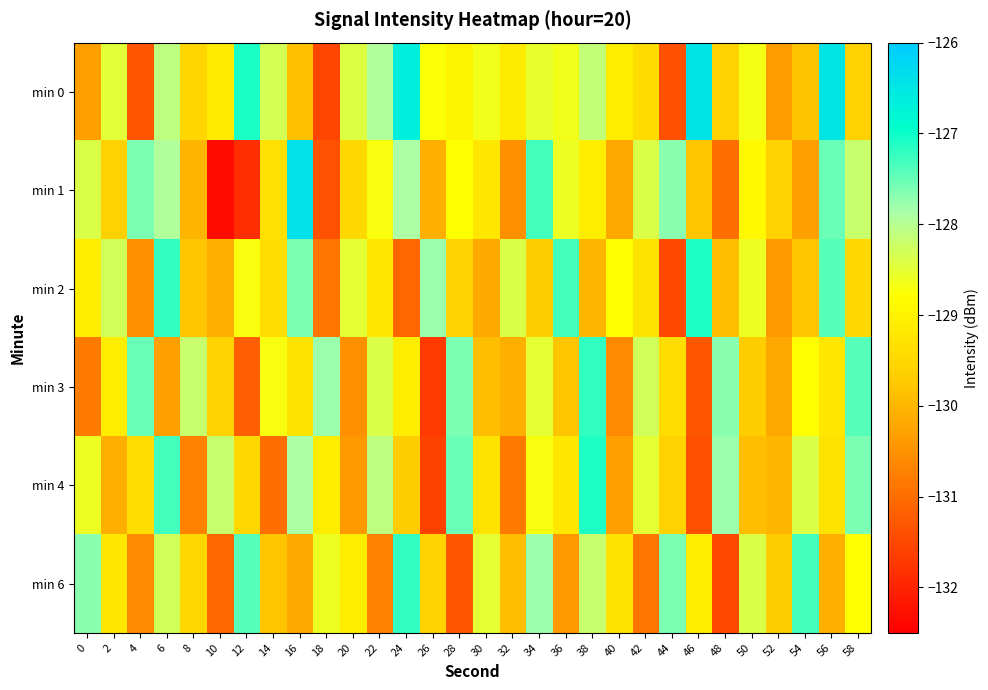

At which category is the sum across all series the highest?

6